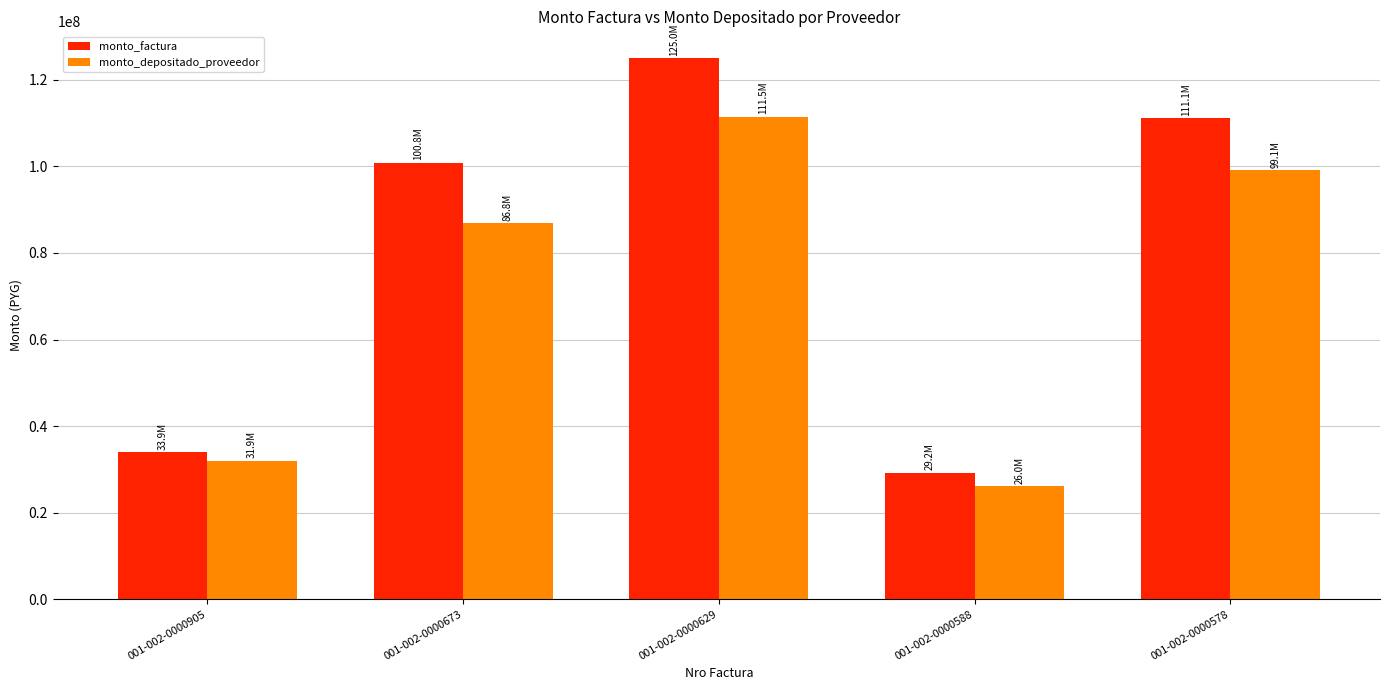

What is the sum of all monto_factura values?

399999937